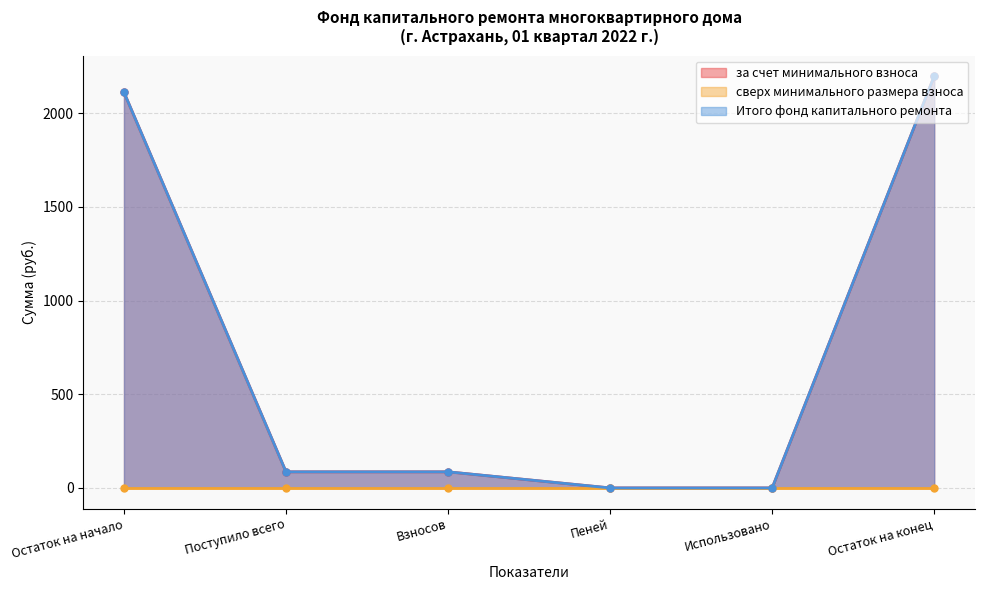

Which series has the largest range (max minus min)?

за счет минимального взноса